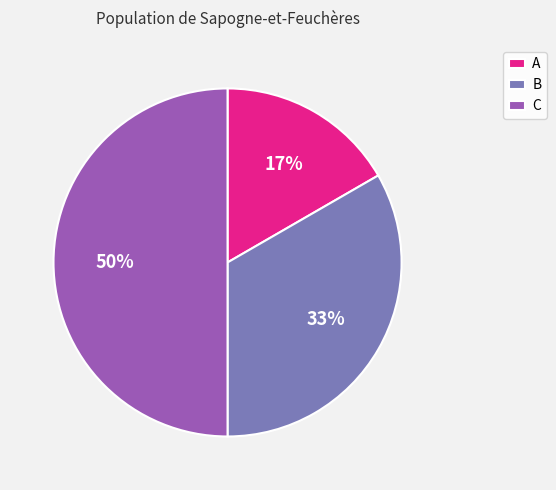

To the nearest percent, what is the difference between the C and A slice percentages?

33%